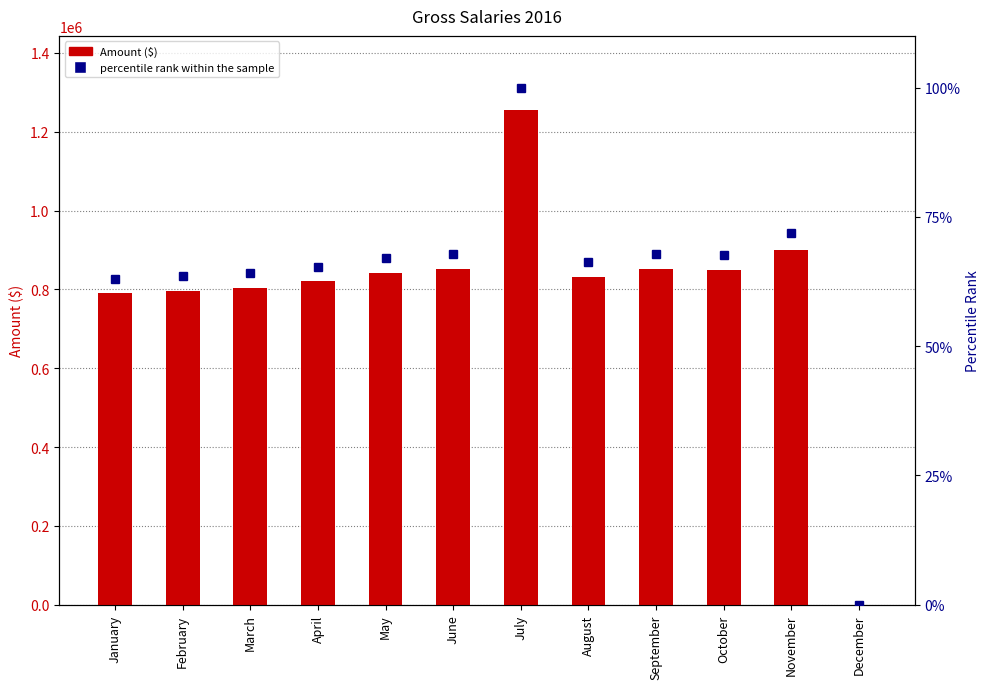

Where does the percentile rank within the sample series first go above 67?

May